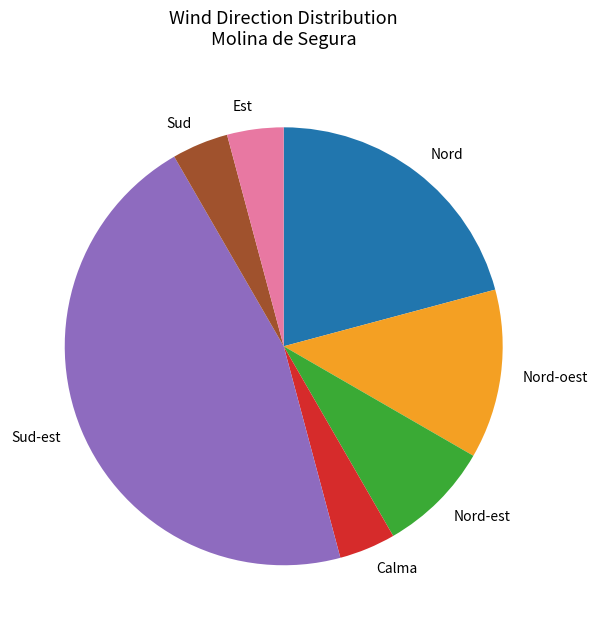

How many segments does this pie chart have?

7